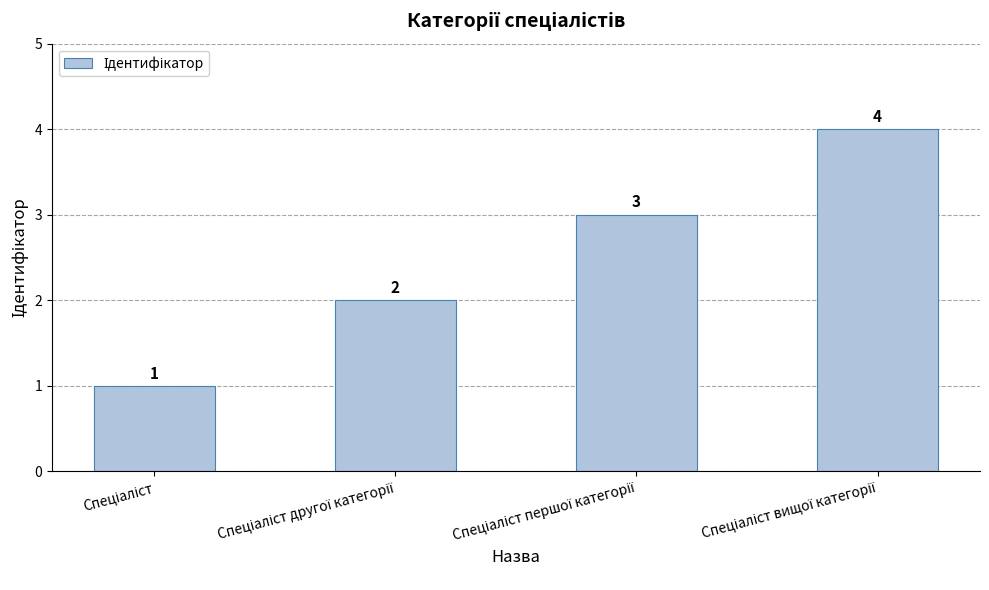

What is the difference between the maximum and minimum values?

3